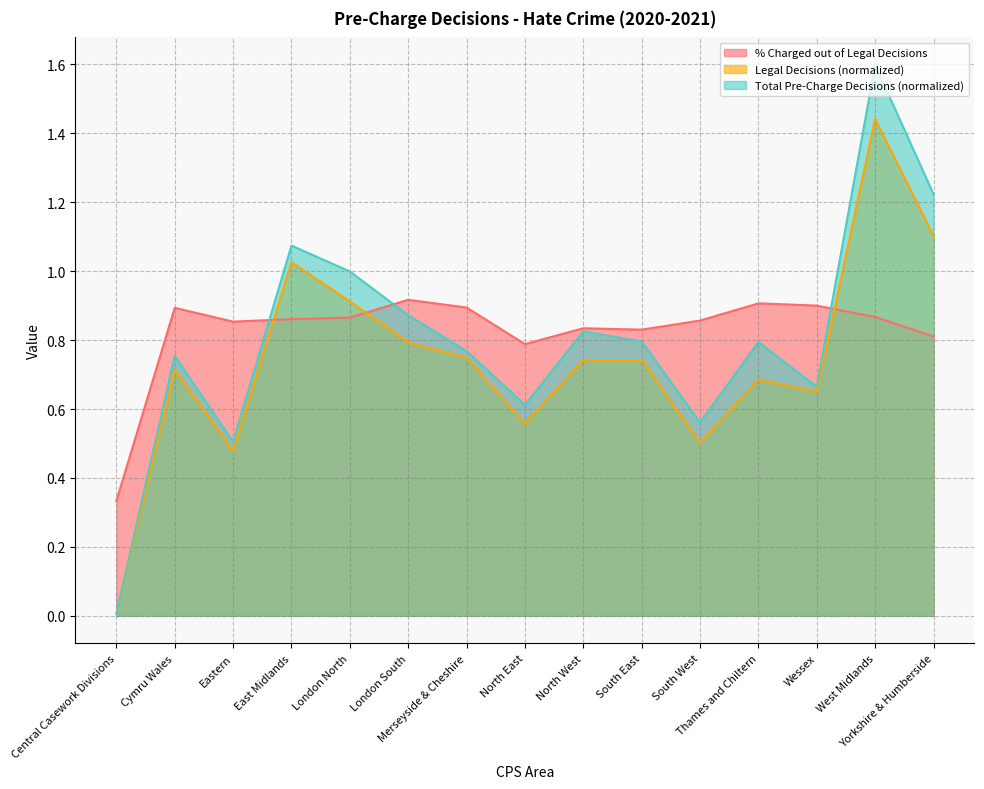

What is the sum of all % Charged out of Legal Decisions values?

12.4